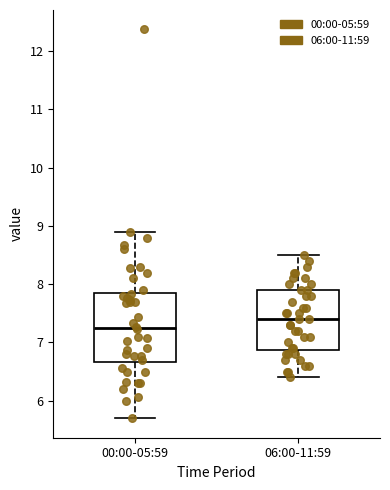

Where is the upper edge of the box for 00:00-05:59 on the y-axis? The values are not printed on the chart, so give them approximately, as read against the axis.

7.8